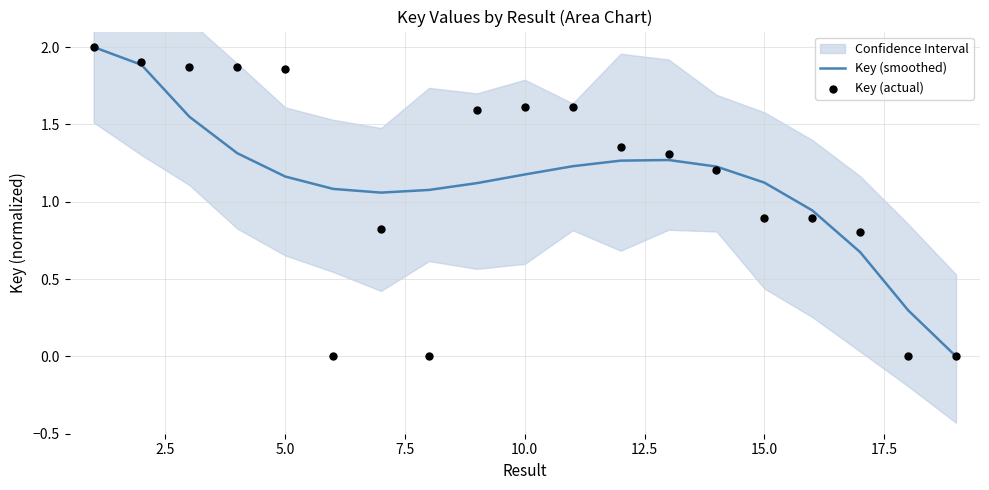

Is the value of Key (smoothed) at 16 greater than the value of Key (actual) at 11?

No